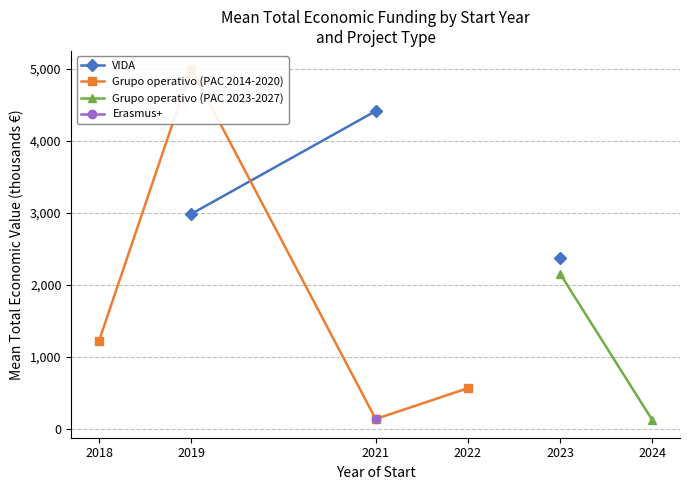

Does the chart have visible grid lines?

Yes